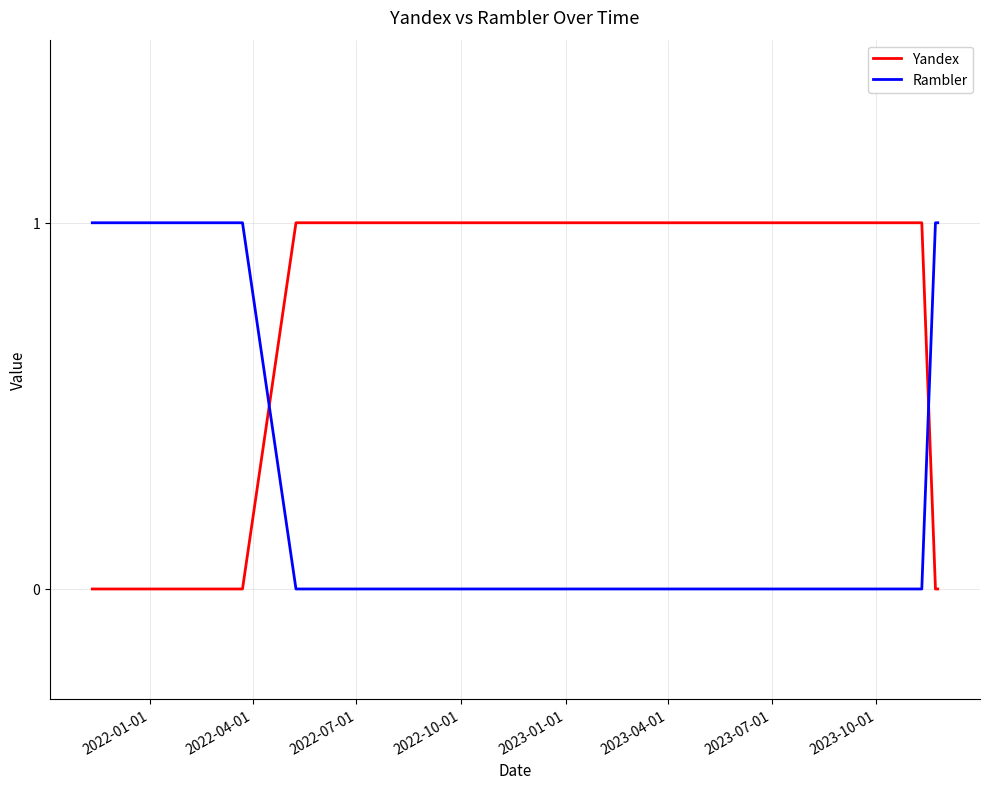

Which series ends up on top after the final intersection of Rambler and Yandex?

Rambler